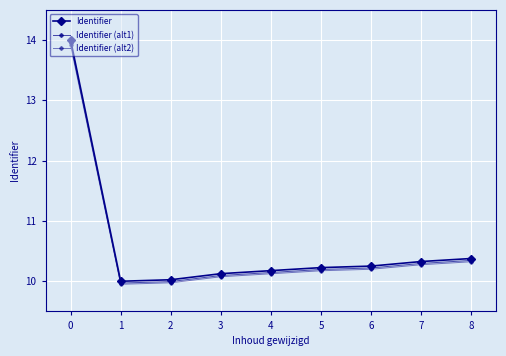

Rank the series at 7 from lowest to highest value.

Identifier (alt2), Identifier (alt1), Identifier